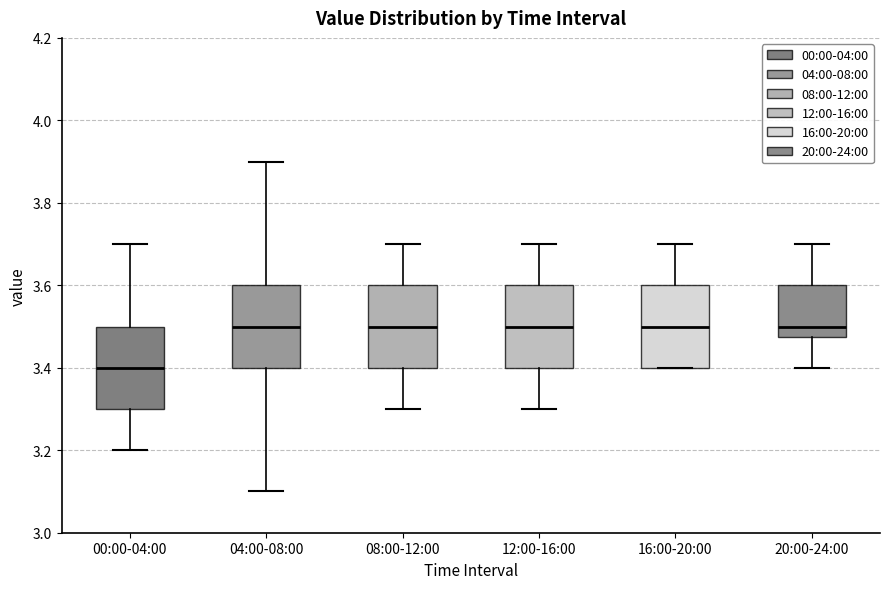

Where is the upper edge of the box for 20:00-24:00 on the y-axis? The values are not printed on the chart, so give them approximately, as read against the axis.

3.60